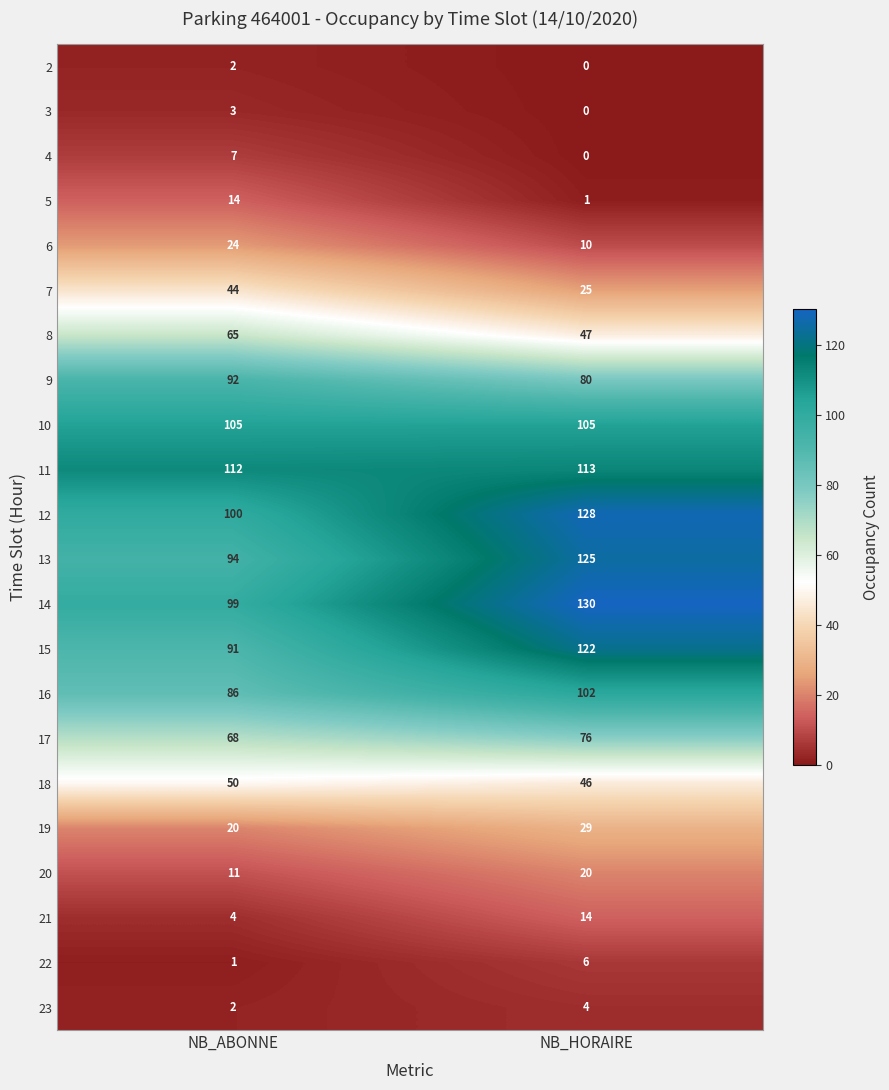

At how many categories does at least one series exceed 99?

2